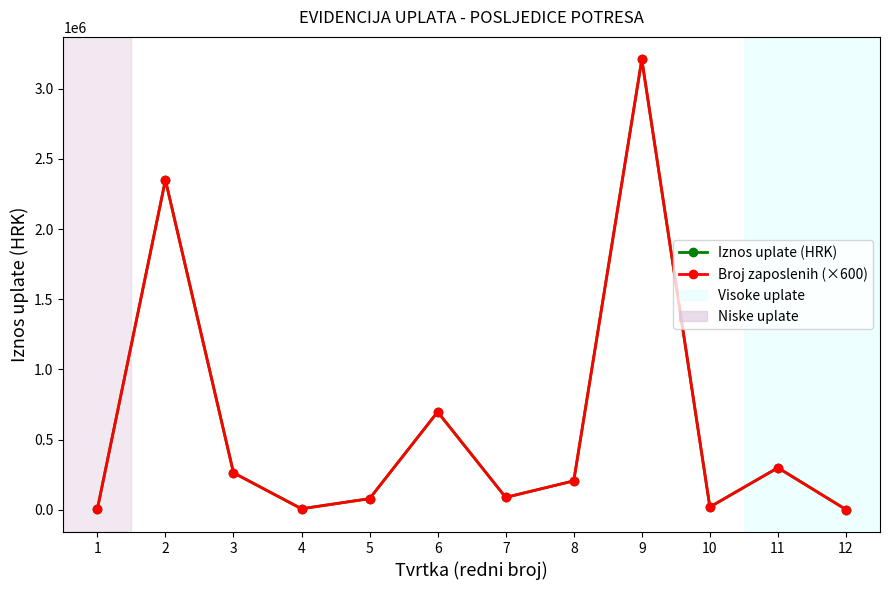

Where is the first local maximum for Iznos uplate (HRK)?

2